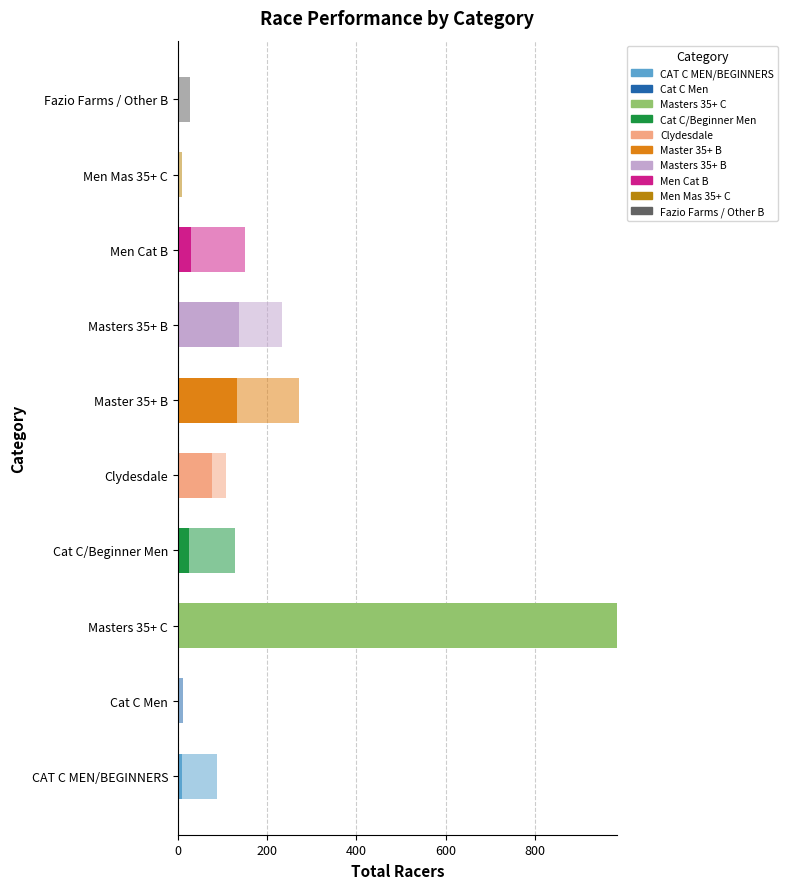

Count the number of categories in the chart.

10